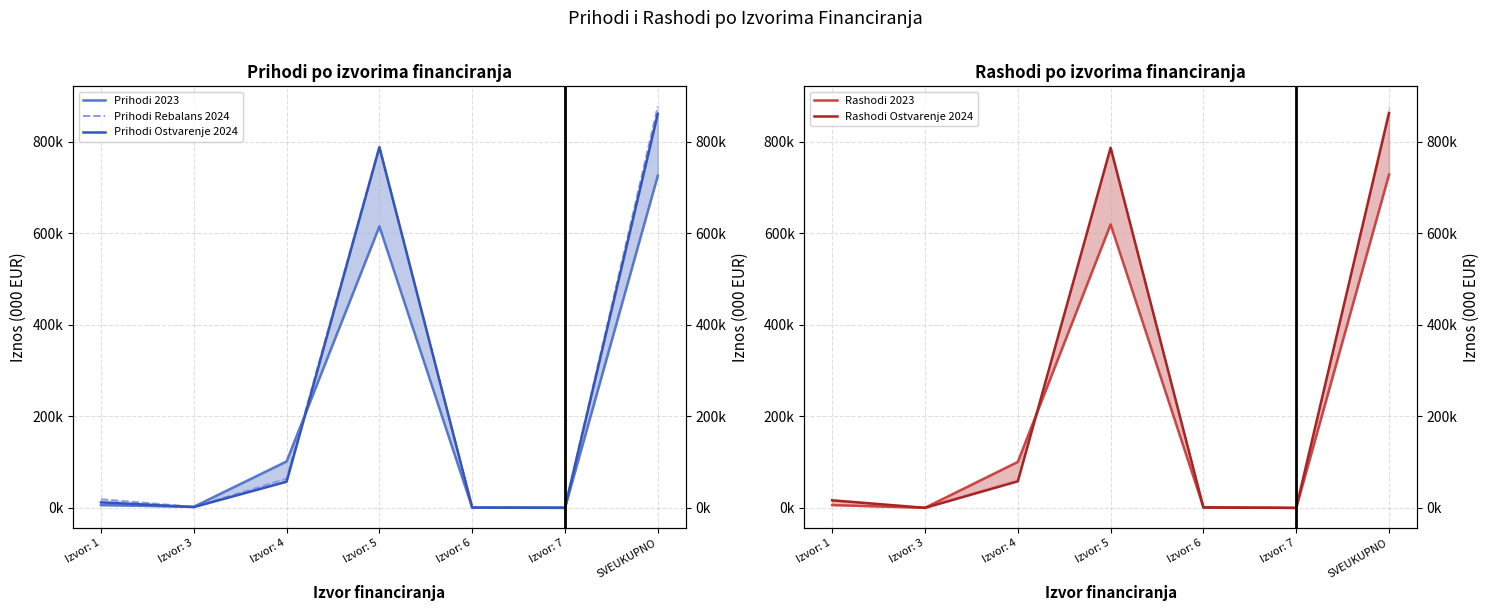

Reading left to right, extract all data points from this chart.

Prihodi 2023: 6215.1	2513.7	101572.8	615240.6	595.0	35.0	726172.2
Prihodi Rebalans 2024: 18929.0	2600.0	63843.0	790491.0	1000.0	648.0	877511.0
Prihodi Ostvarenje 2024: 12207.9	1882.4	57363.9	788316.5	904.6	647.4	861322.7
Rashodi 2023: 6215.1	319.7	100487.4	619782.2	1683.4	0.0	728487.8
Rashodi Ostvarenje 2024: 16573.7	152.5	58228.2	787156.9	756.3	120.0	862987.6